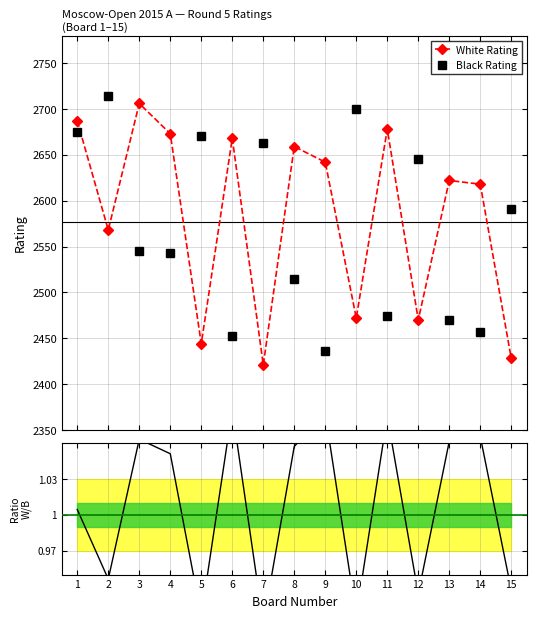

True or false: Ratio W/B and Black Rating cross at least once.

False